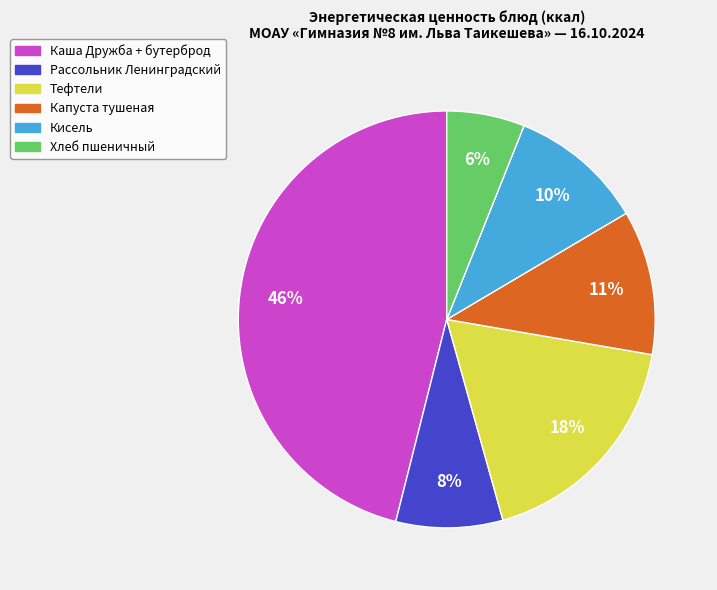

To the nearest percent, what is the difference between the largest and smallest slice percentages?

40%